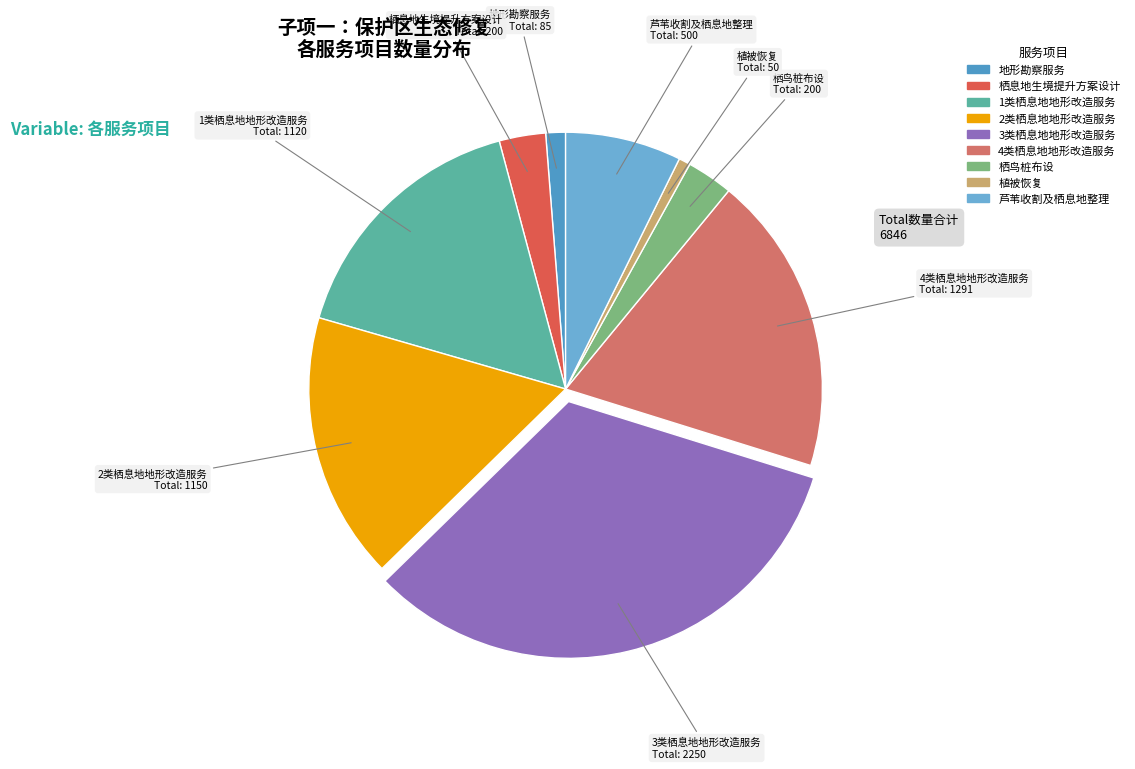

Combined, do 2类栖息地地形改造服务 and 1类栖息地地形改造服务 account for over 50%?

No